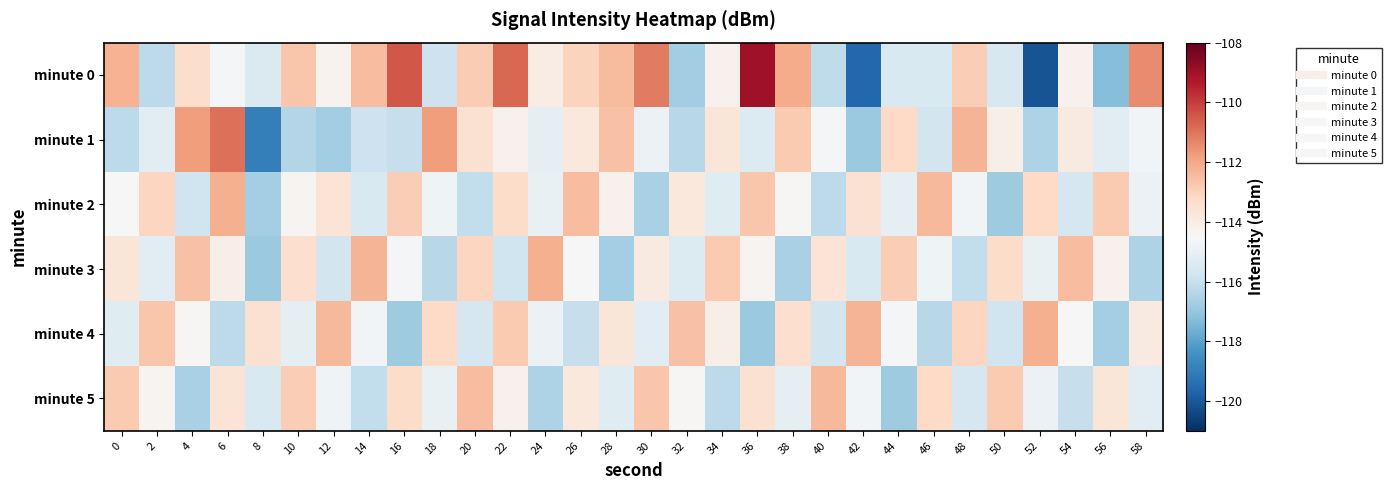

What is the minimum value shown in the chart?

-120.1